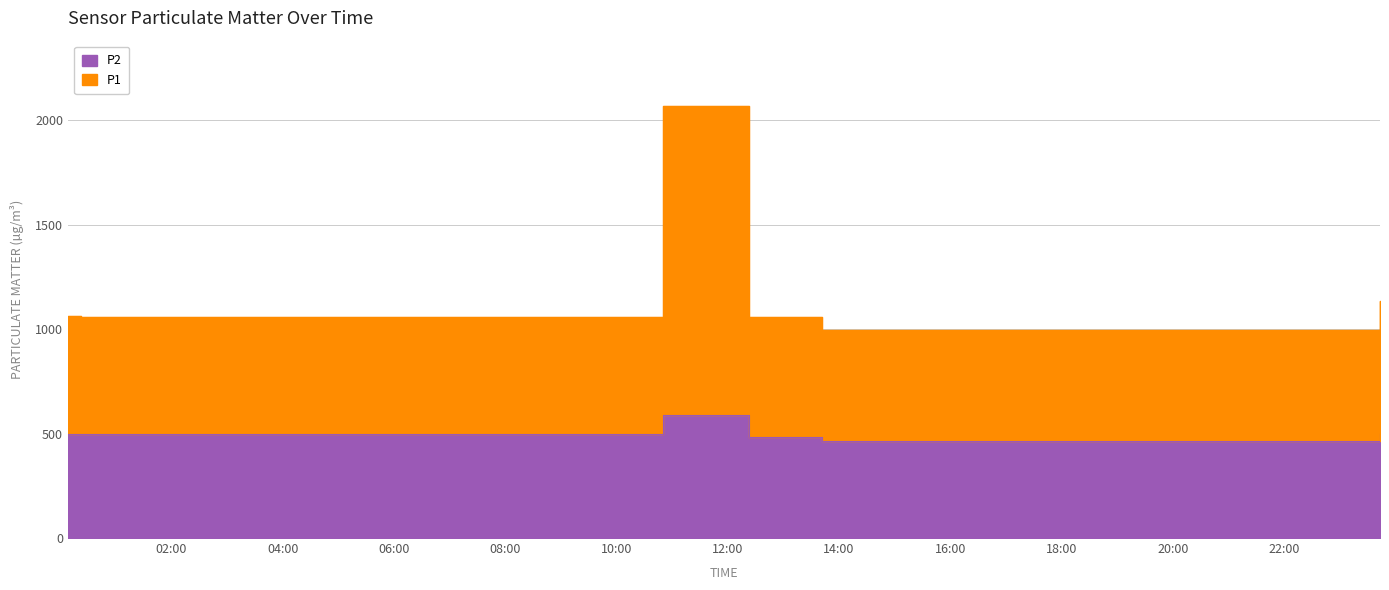

True or false: P1 and P2 intersect in this chart.

False